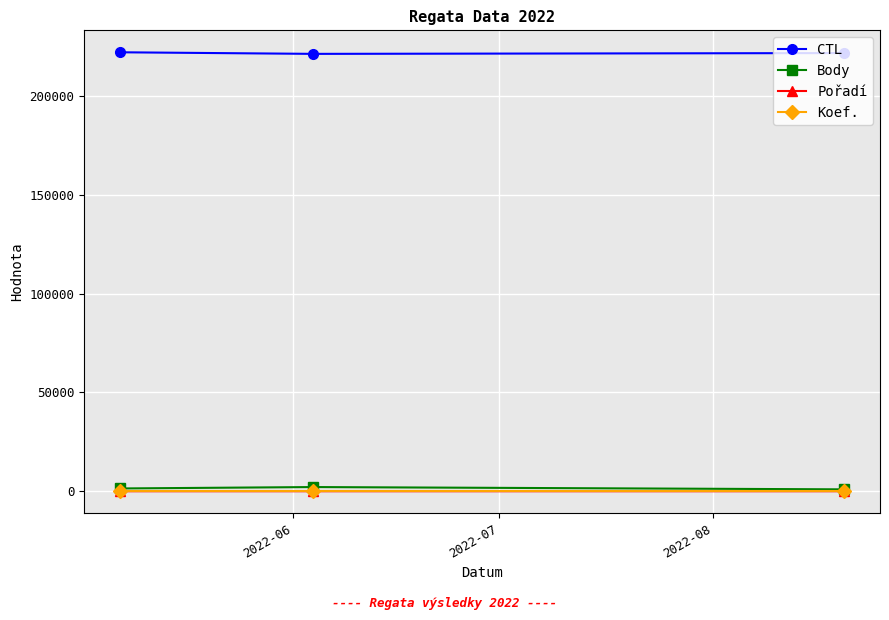

How many lines are shown in the chart?

4